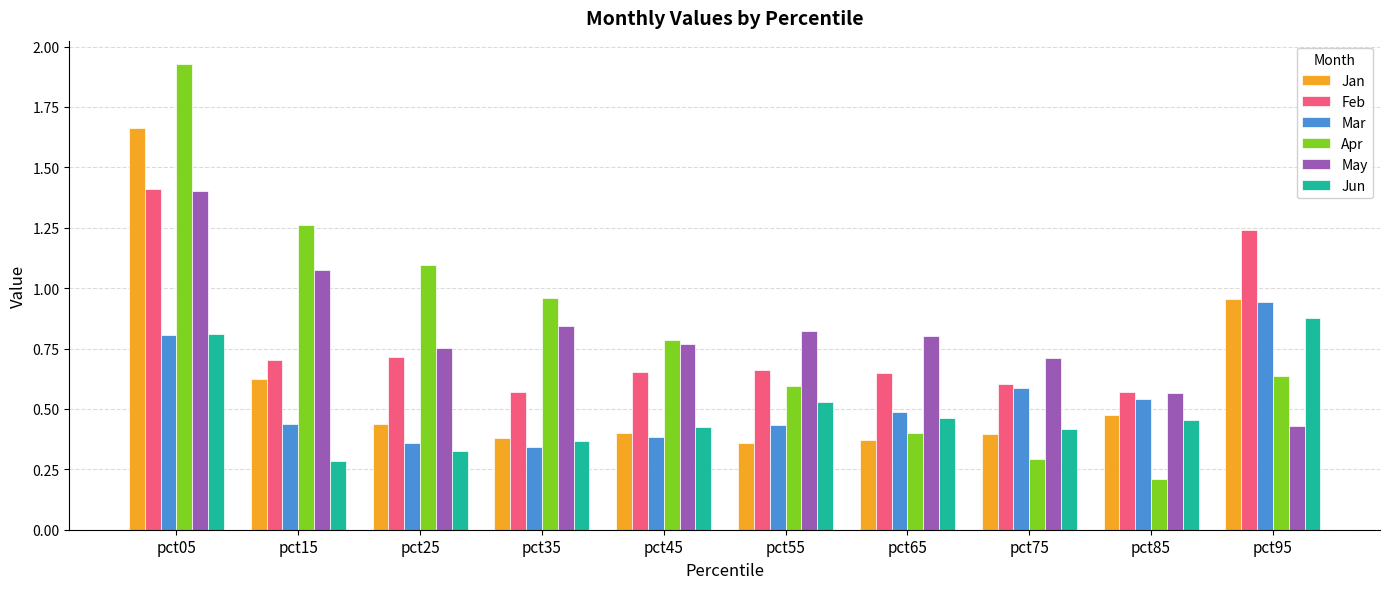

Which series changed the most between pct35 and pct95?

Feb